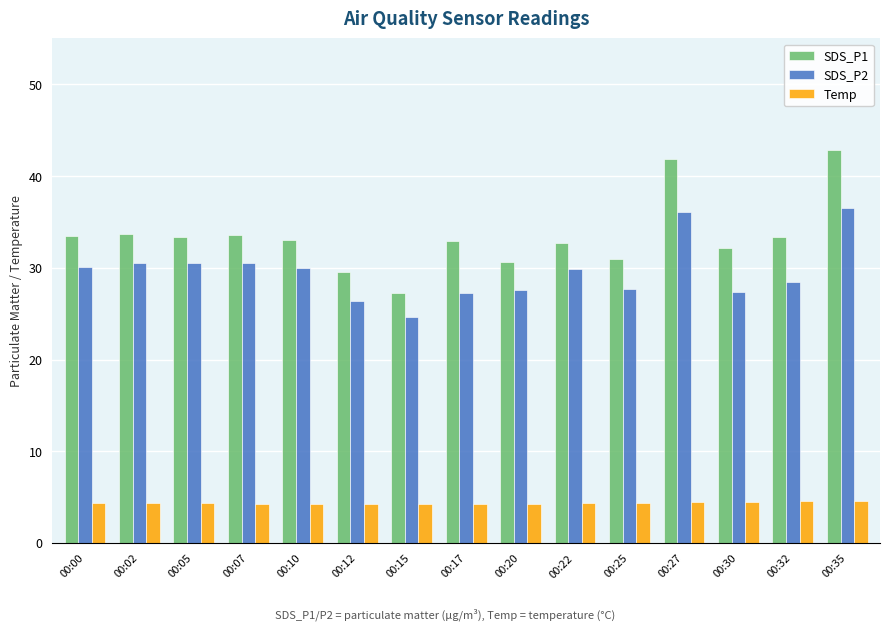

How many bars are there in total?

45